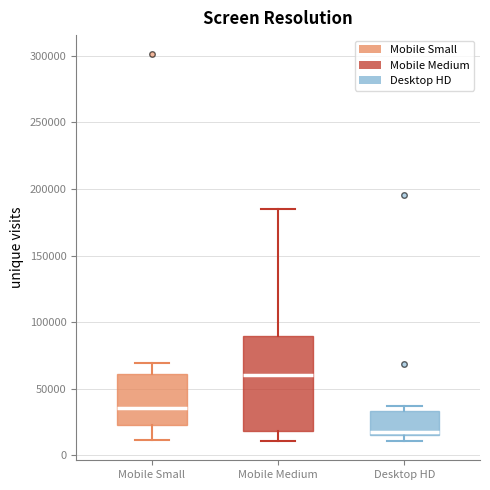

Comparing the boxes themselves (not the whiskers), which one is the tallest?

Mobile Medium